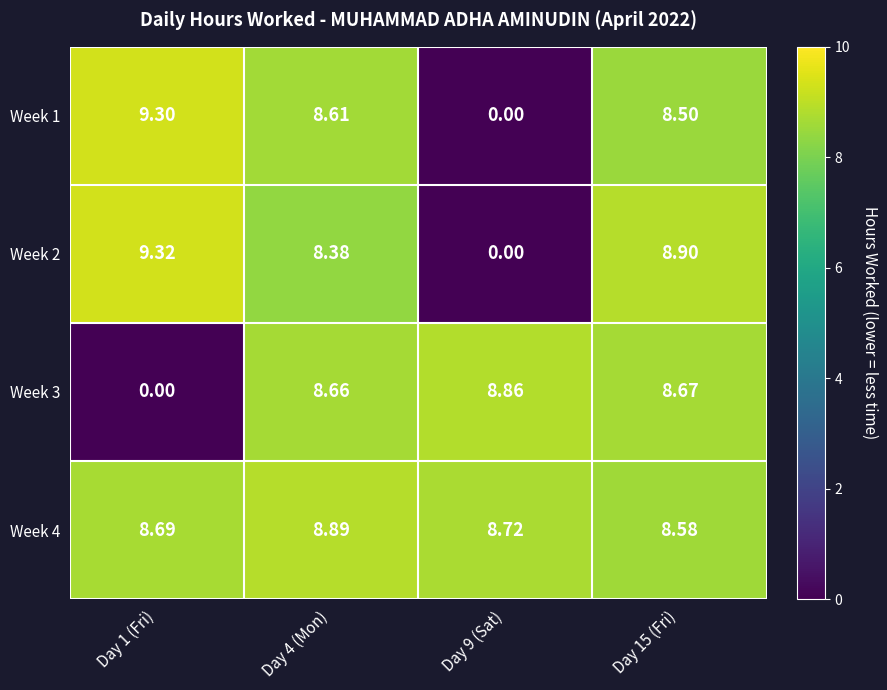

Is the value of Week 4 at Day 4 (Mon) greater than the value of Week 1 at Day 9 (Sat)?

Yes